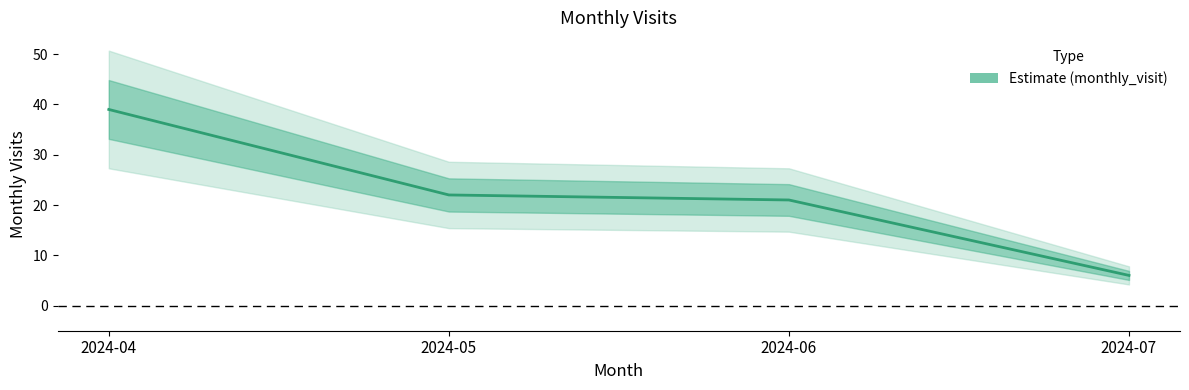

Reading left to right, transcribe all the data shown in this chart.

39	22	21	6